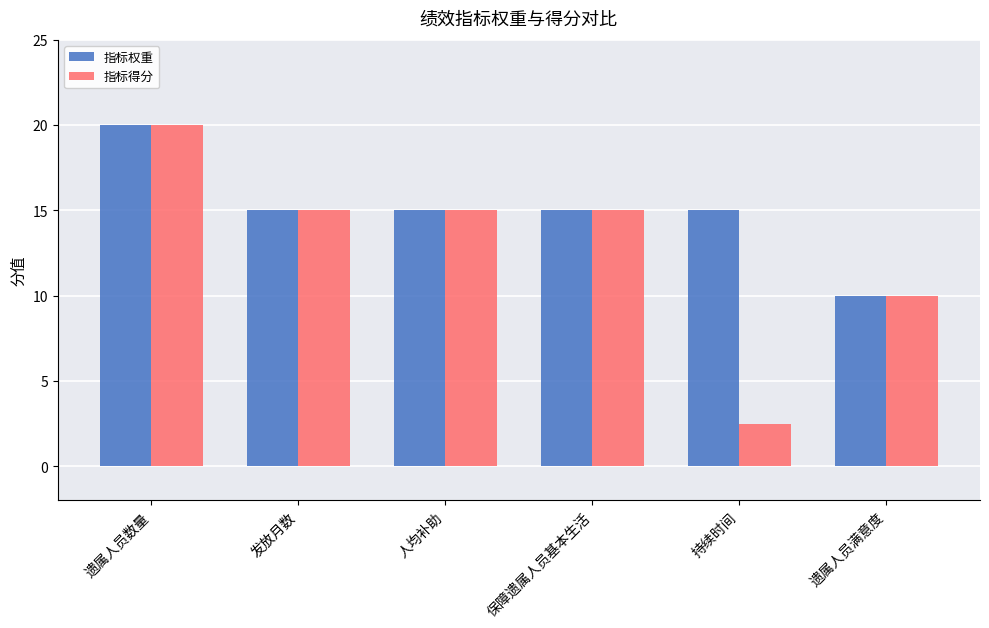

At which category is the sum across all series the highest?

遗属人员数量